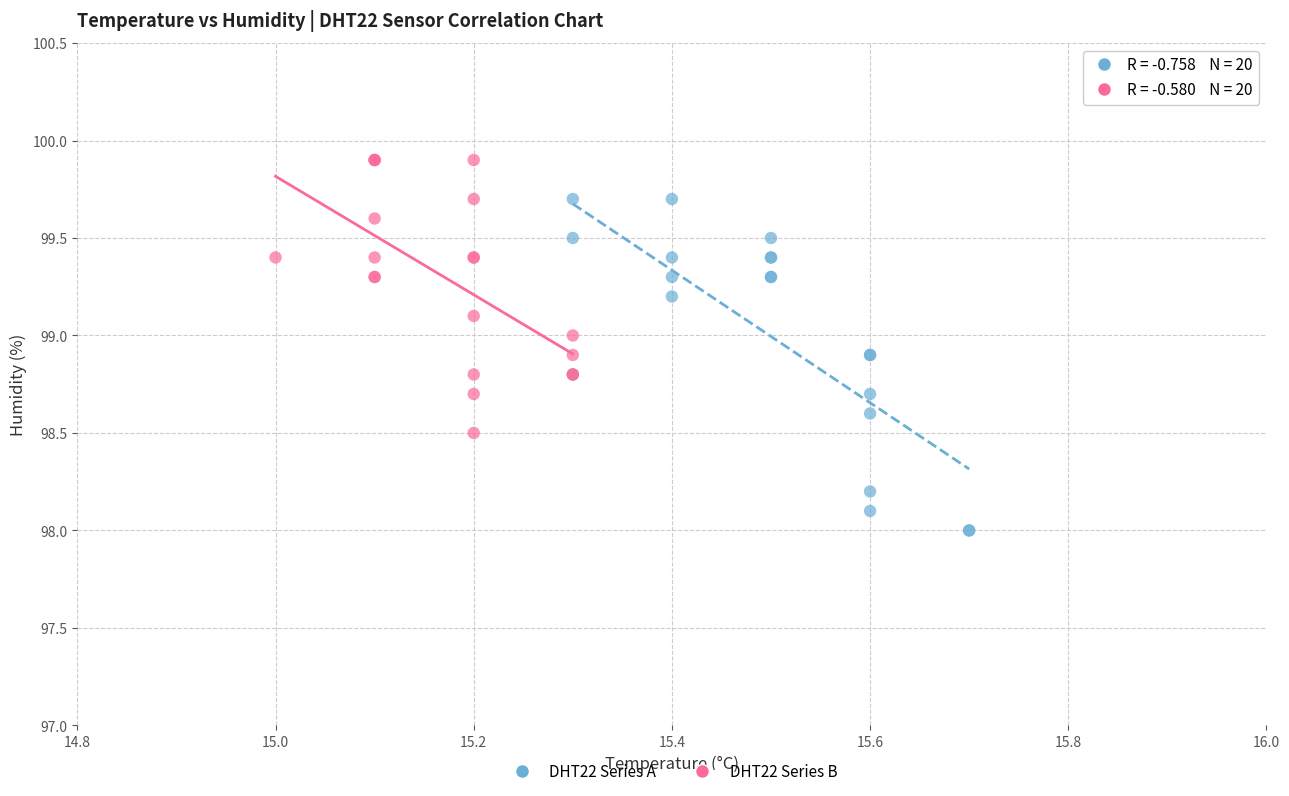

Which series has the widest spread of Y values?

DHT22 Series A